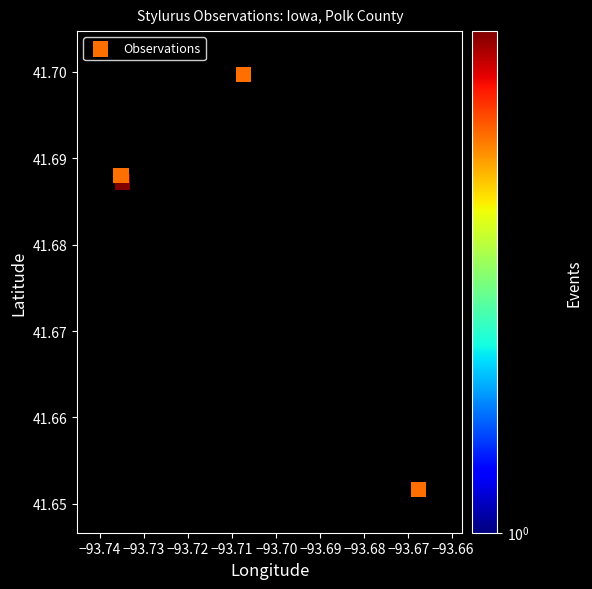

What is the average X value?

-93.7